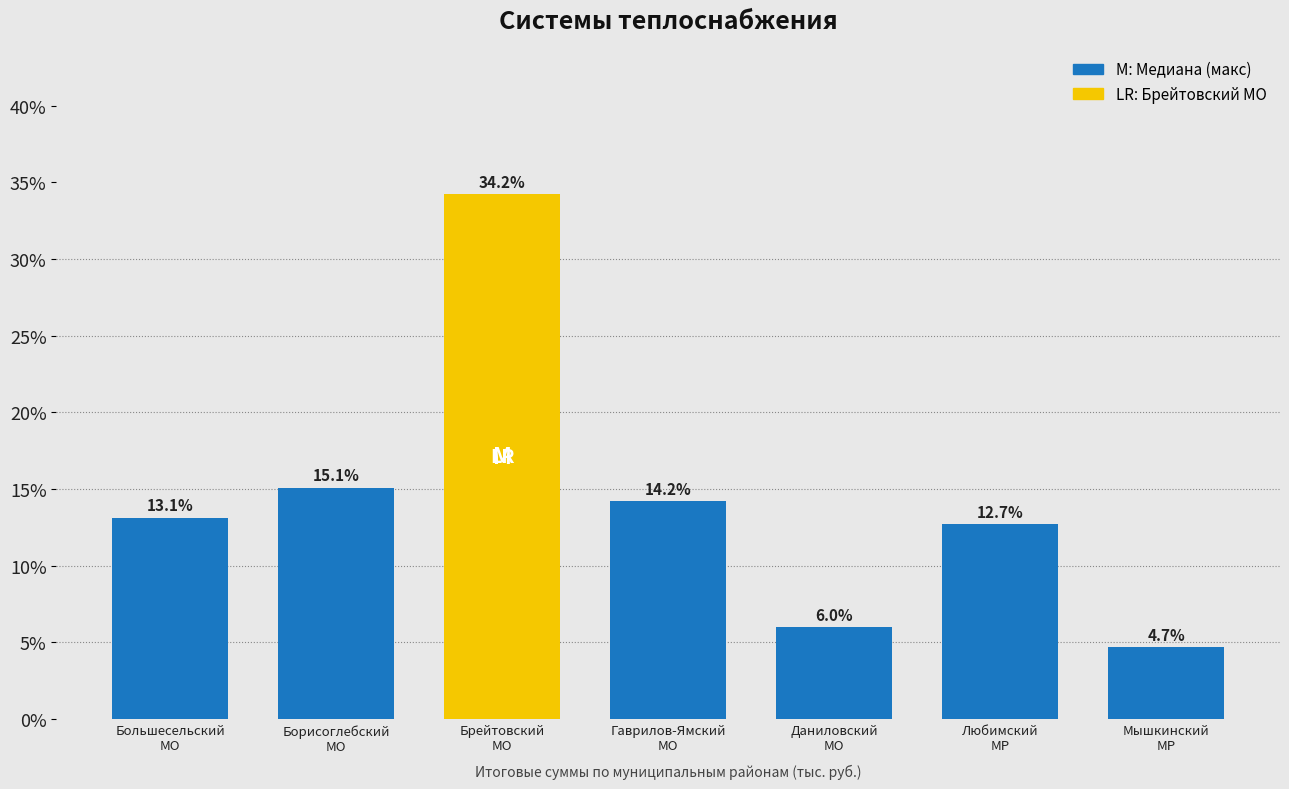

Reading left to right, extract all data points from this chart.

13.1	15.1	34.2	14.2	6.0	12.7	4.7